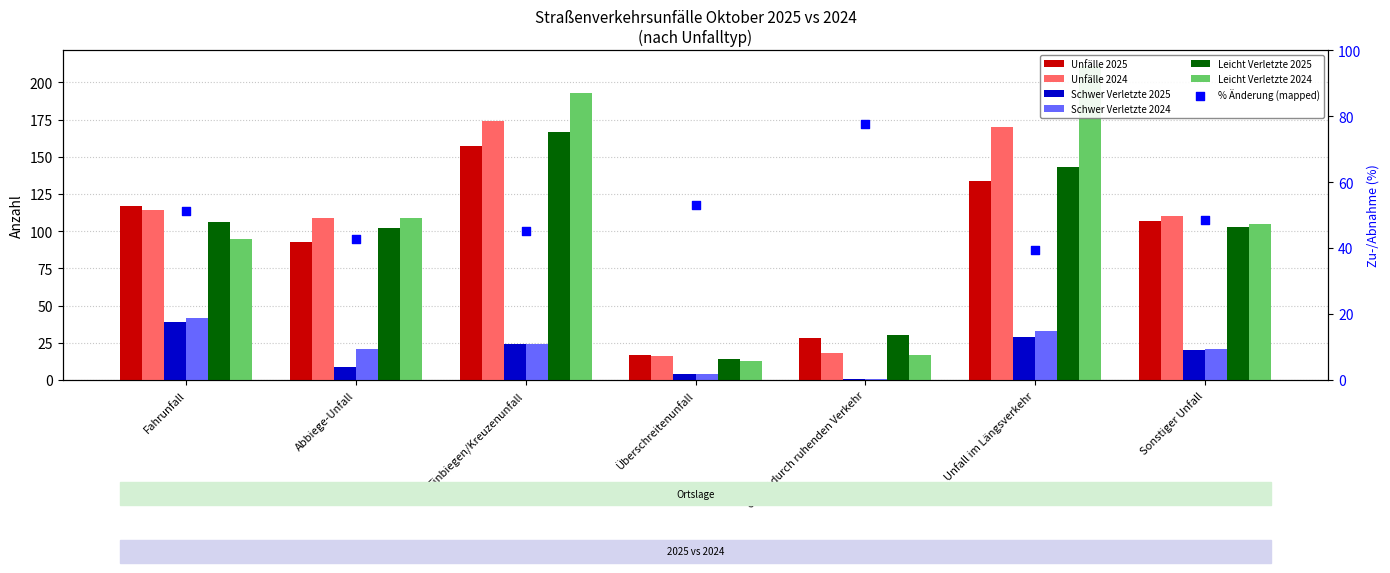

At how many categories does at least one series exceed 36?

5